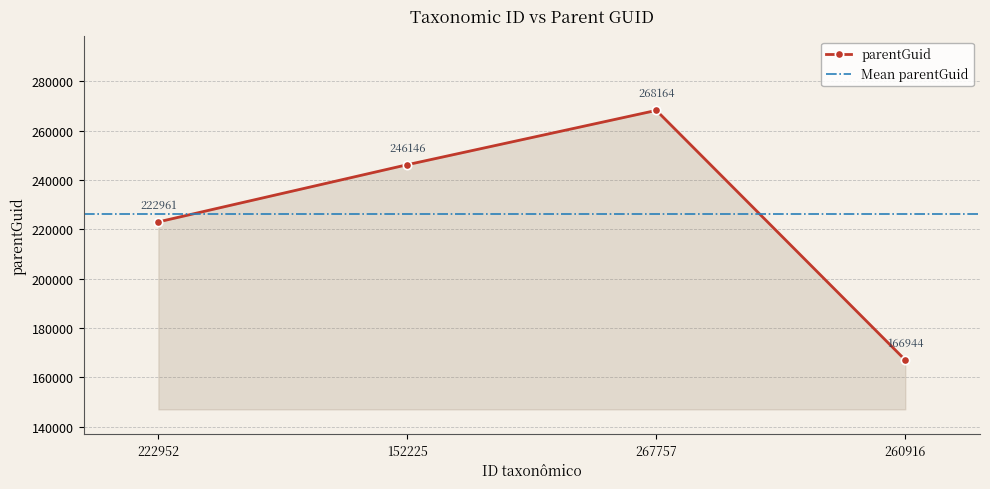

What is the approximate value at 152225?

246146